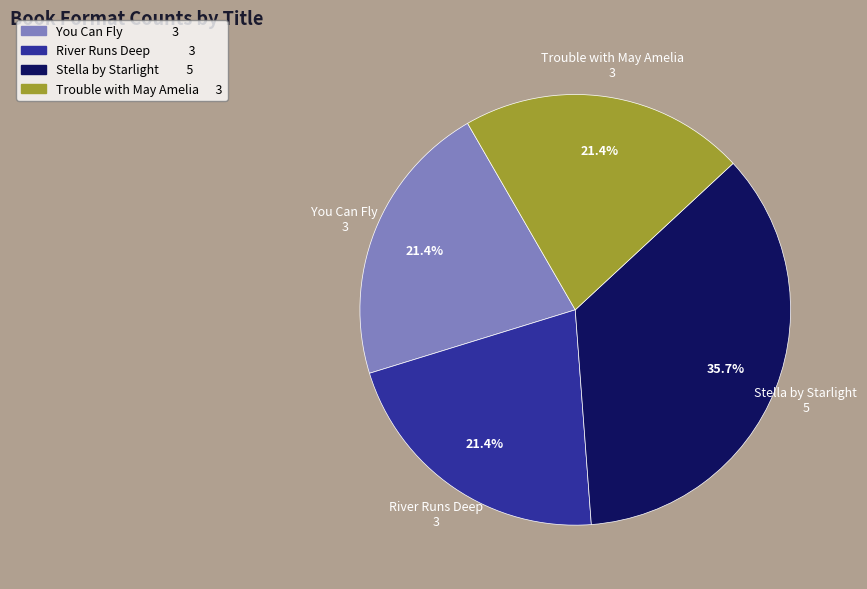

True or false: Stella by Starlight accounts for 36% of the total.

True